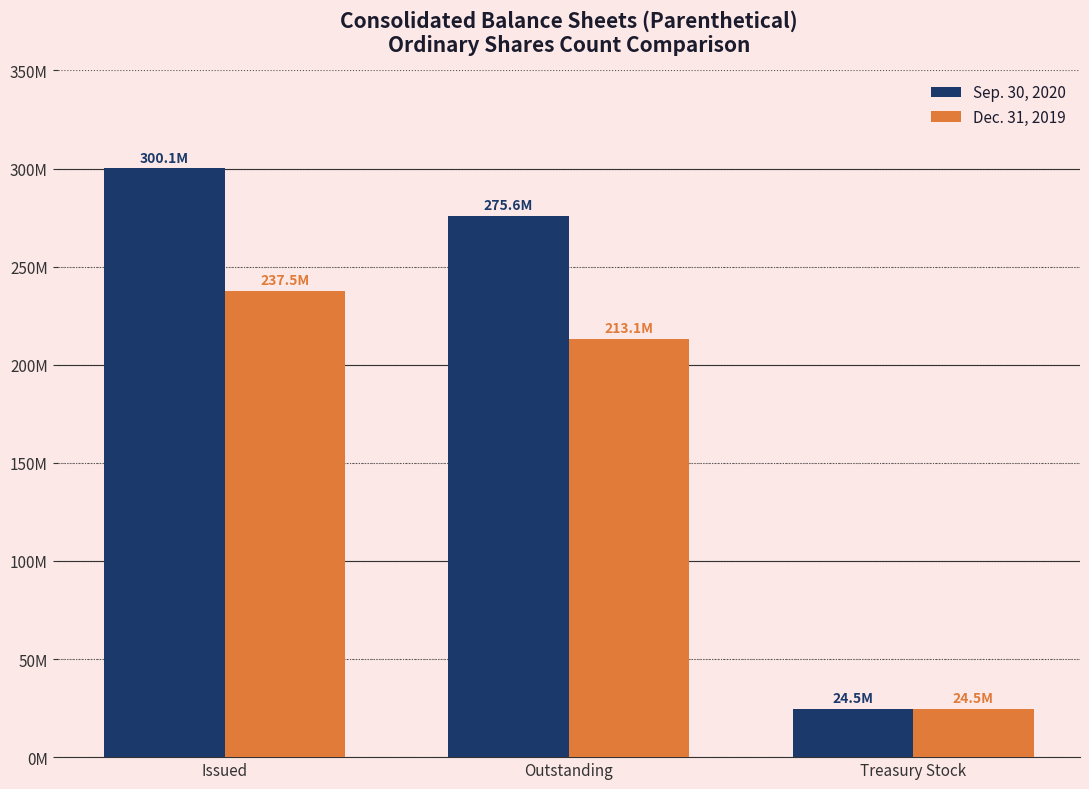

Is it true that Dec. 31, 2019 equals 24450859 at Treasury Stock?

True